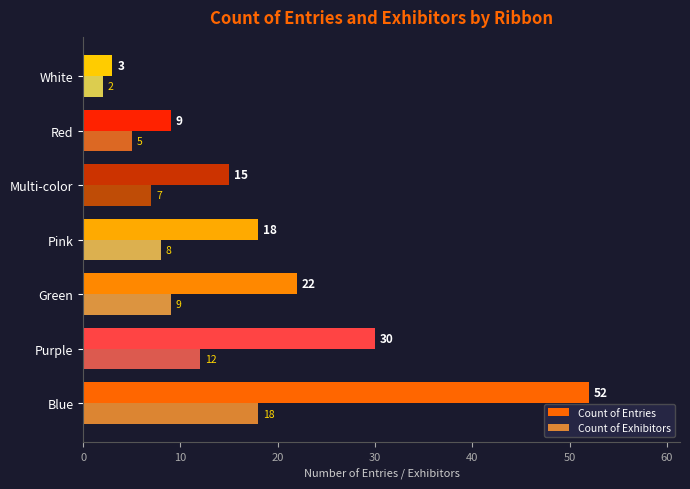

What value does the Count of Entries series have at Blue, to the nearest 10?

50